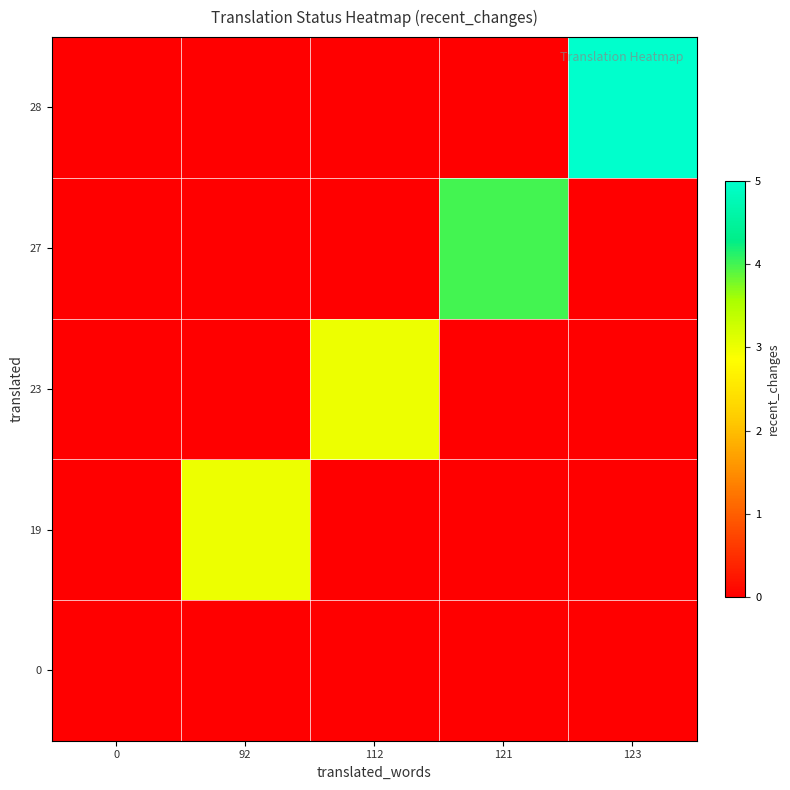

Rank the series by their maximum value, from highest to lowest.

28, 27, 19, 23, 0